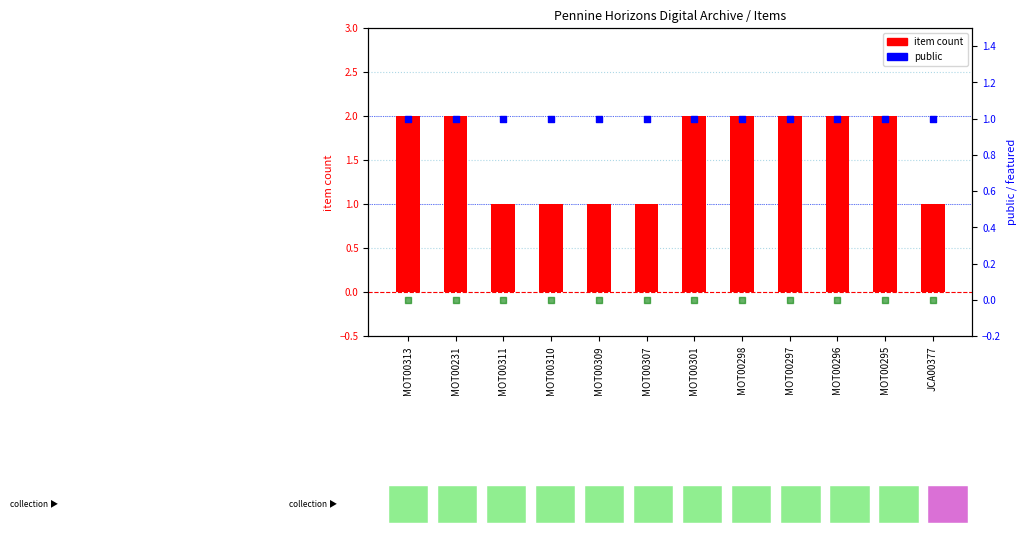

What is the total value across all series at JCA00377?

2